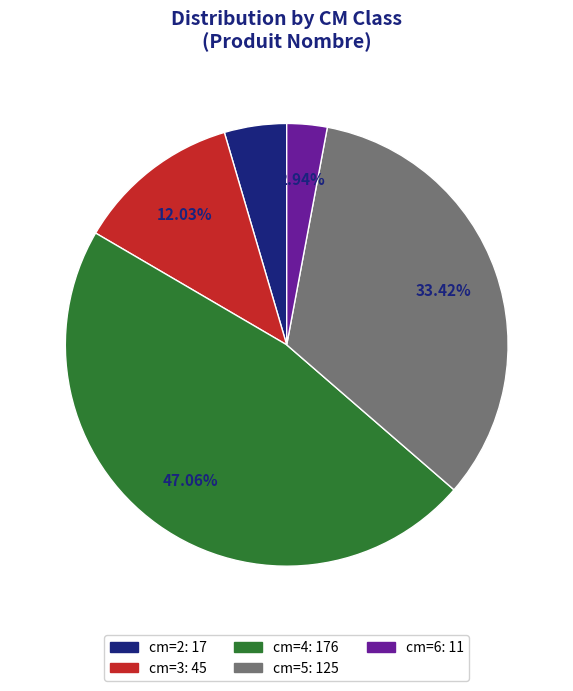

Does any single category account for the majority?

No